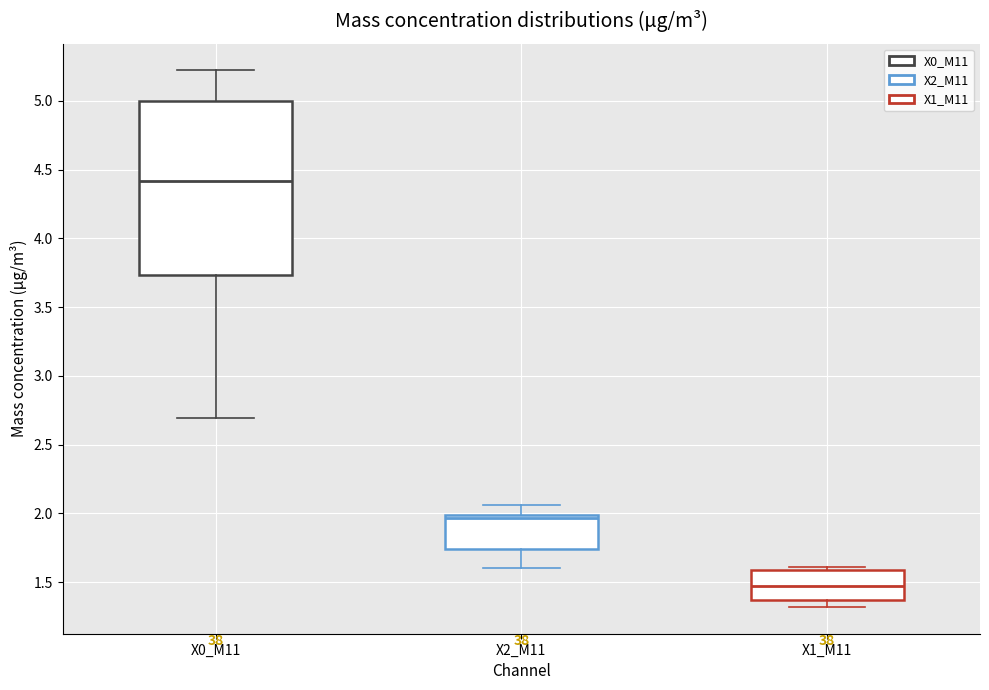

Reading left to right, read every box against the y-axis: the position of its median line, the range the box covers, and the ends of its whiskers. The values are not printed on the chart, so give them approximately, as read against the axis.

X0_M11: median 4.40, box 3.75 to 5.00, whiskers 2.70 to 5.20
X2_M11: median 1.95, box 1.75 to 2.00, whiskers 1.60 to 2.05
X1_M11: median 1.45, box 1.35 to 1.60, whiskers 1.30 to 1.60 (just above the box's upper edge)